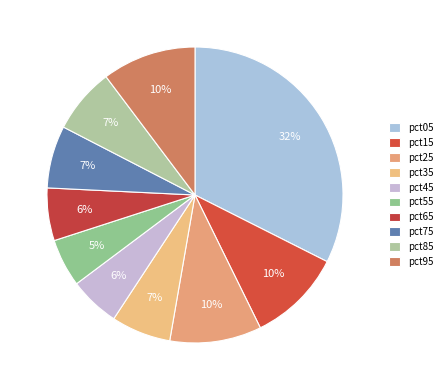

Is there any slice that represents more than half of the pie?

No